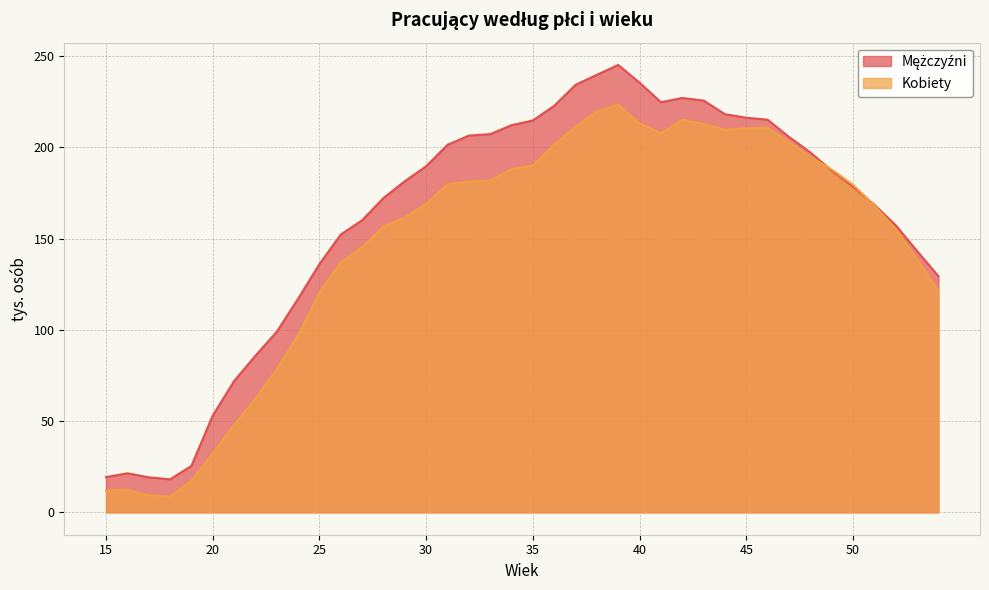

How many series are shown in this chart?

2